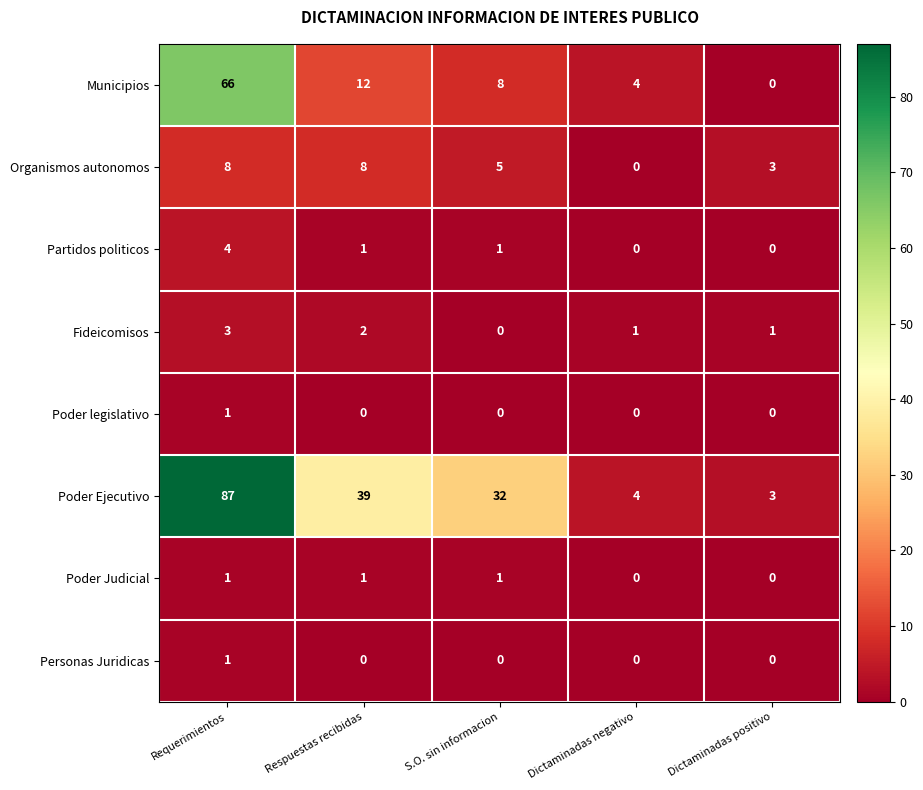

Which category has the lowest value in the Fideicomisos series?

S.O. sin informacion